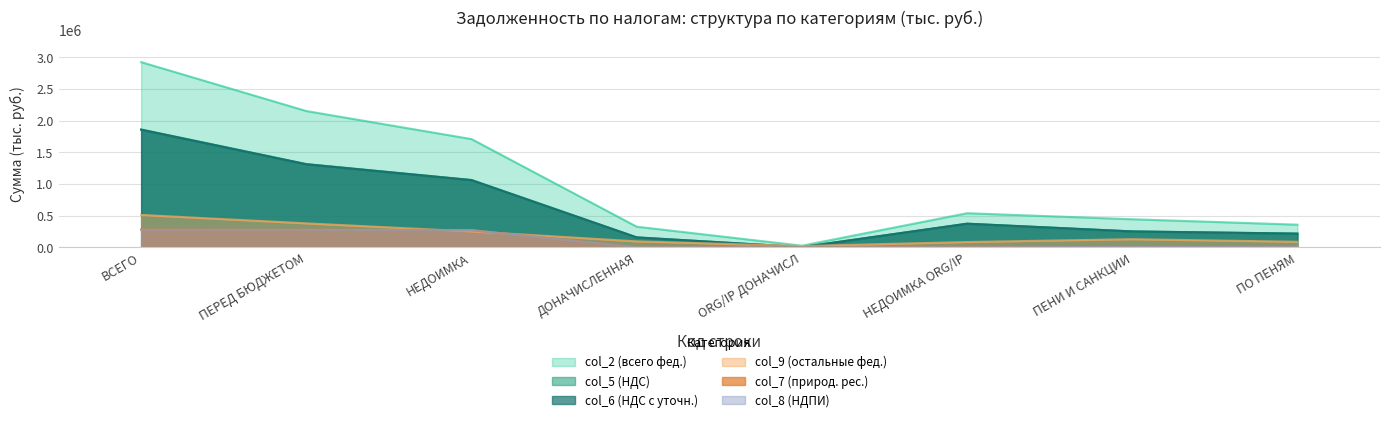

Which series has the largest total across all categories?

col_2 (всего фед.)